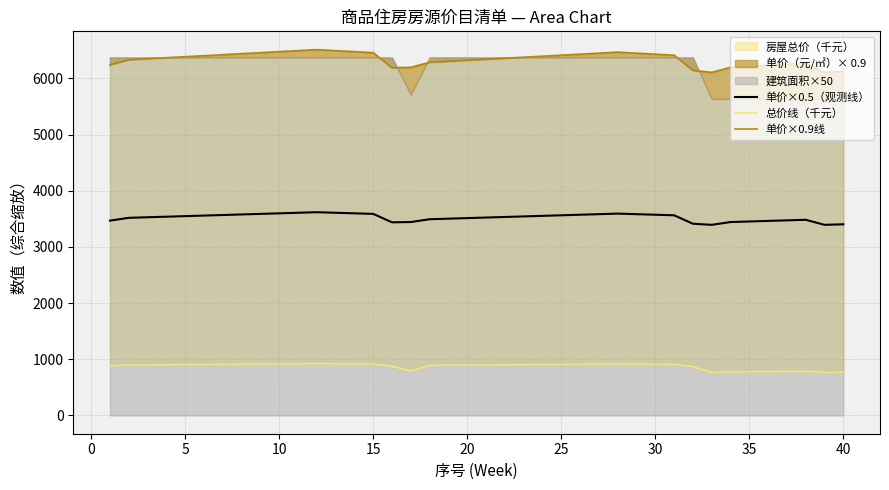

True or false: 总价线（千元） and 单价×0.9线 intersect in this chart.

False